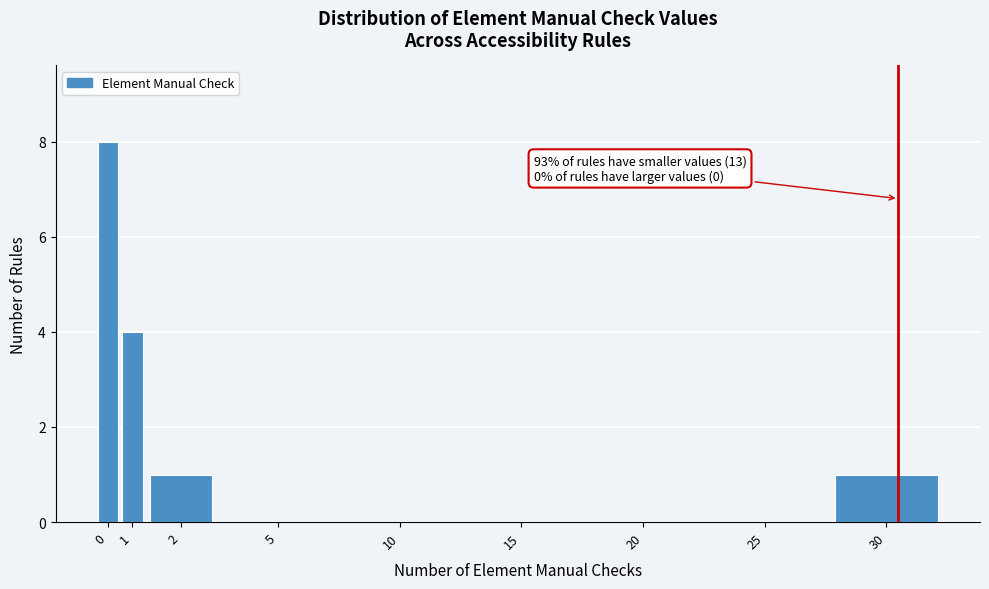

Reading left to right, list all the values displayed in this chart.

0=8	1=4	2=1	5=0	10=0	15=0	20=0	25=0	30=1